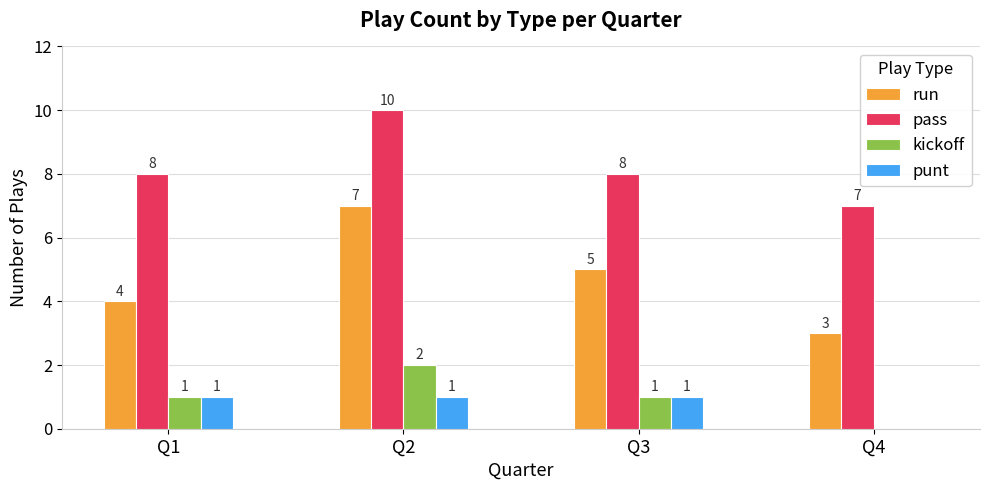

Reading left to right, transcribe all the data shown in this chart.

run: Q1=4	Q2=7	Q3=5	Q4=3
pass: Q1=8	Q2=10	Q3=8	Q4=7
kickoff: Q1=1	Q2=2	Q3=1	Q4=0
punt: Q1=1	Q2=1	Q3=1	Q4=0